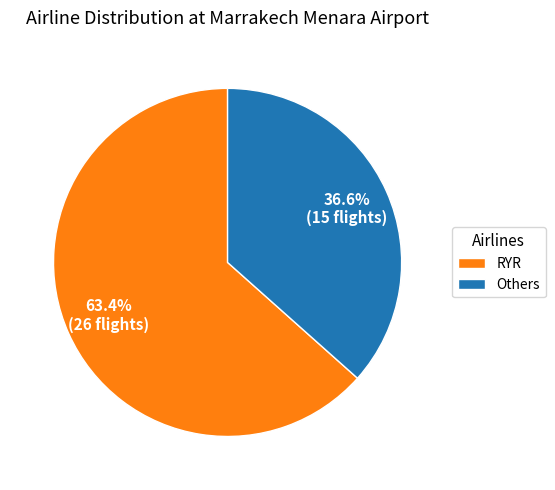

Is the sum of RYR and Others greater than half?

Yes